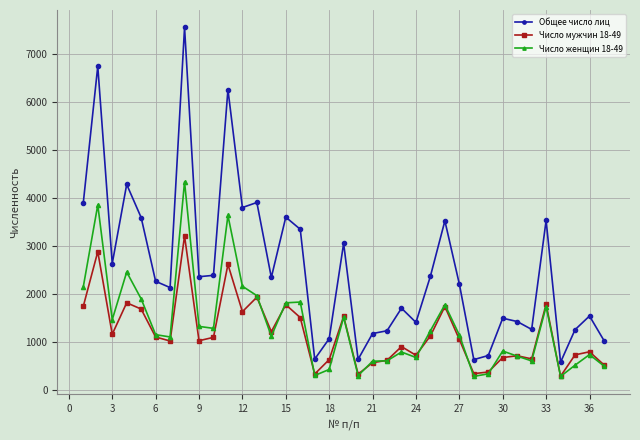

What is the value of the Число мужчин 18-49 point at the 35th from the left?

738